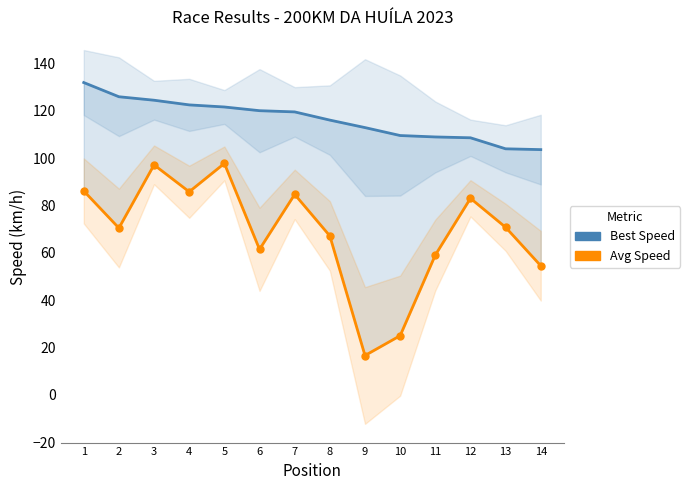

At how many categories does at least one series exceed 122?

4